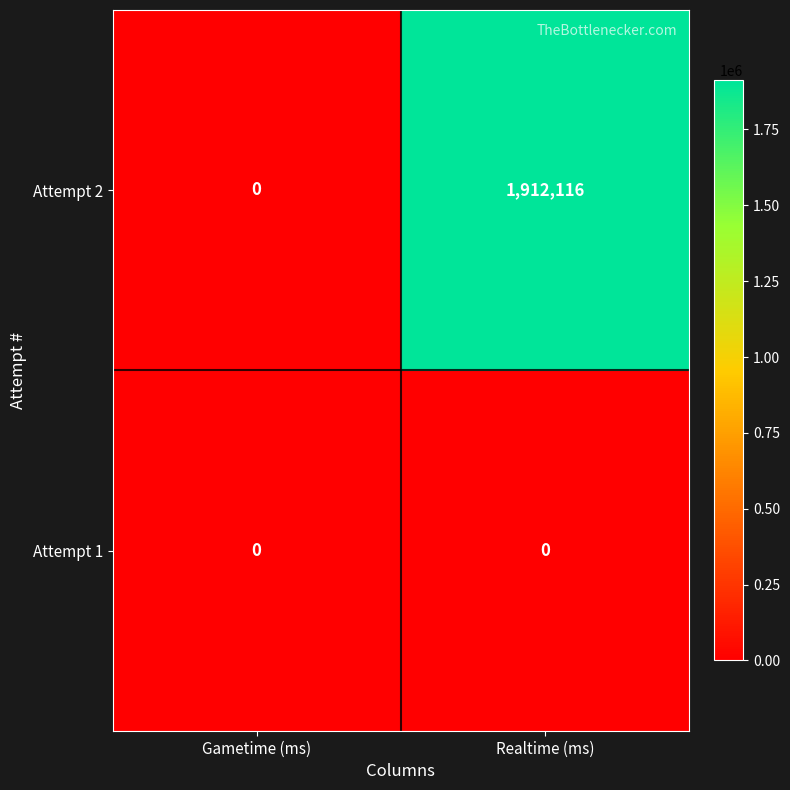

The value of Attempt 2 at Realtime (ms) is 1912116. True or false?

True